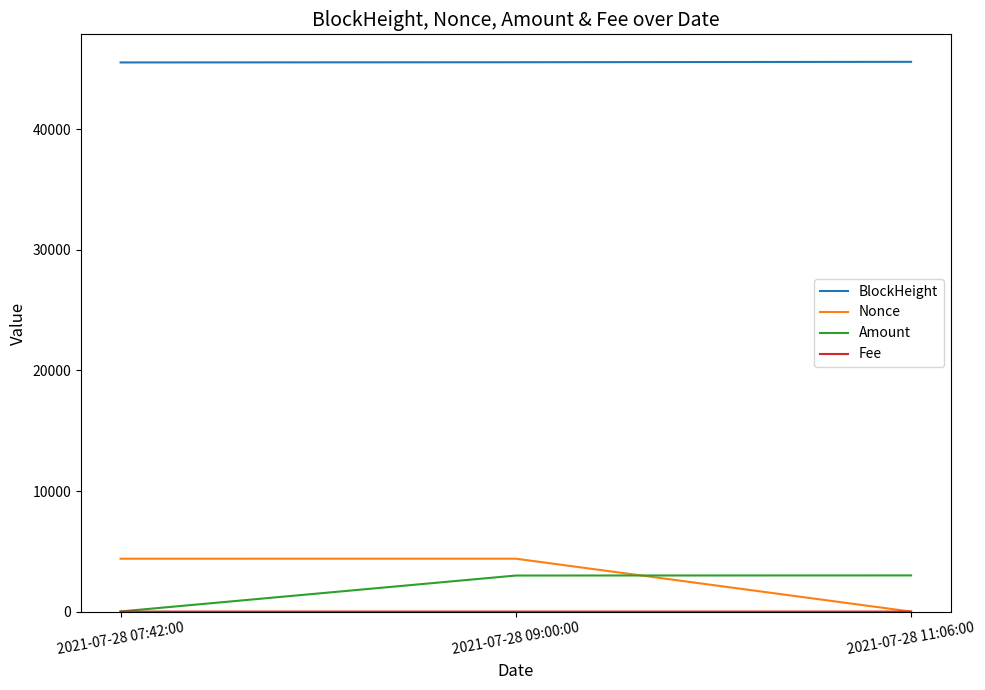

At which label does Amount reach its minimum?

2021-07-28 07:42:00